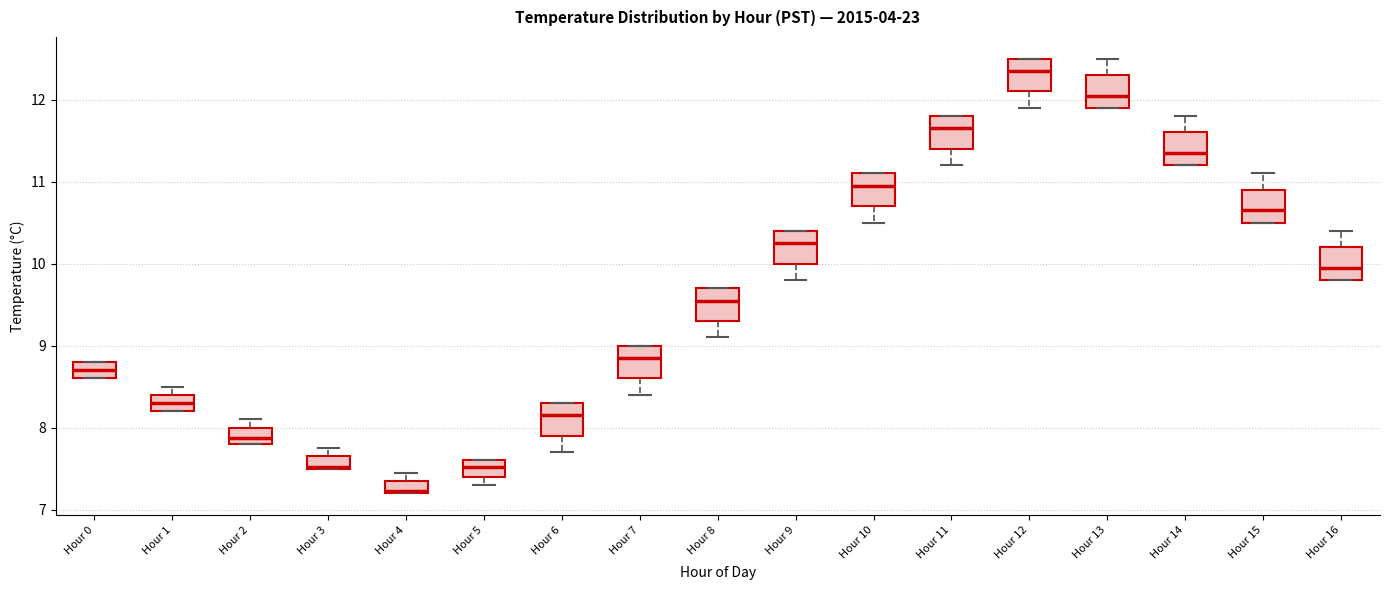

Which box's median line is the lowest?

Hour 4